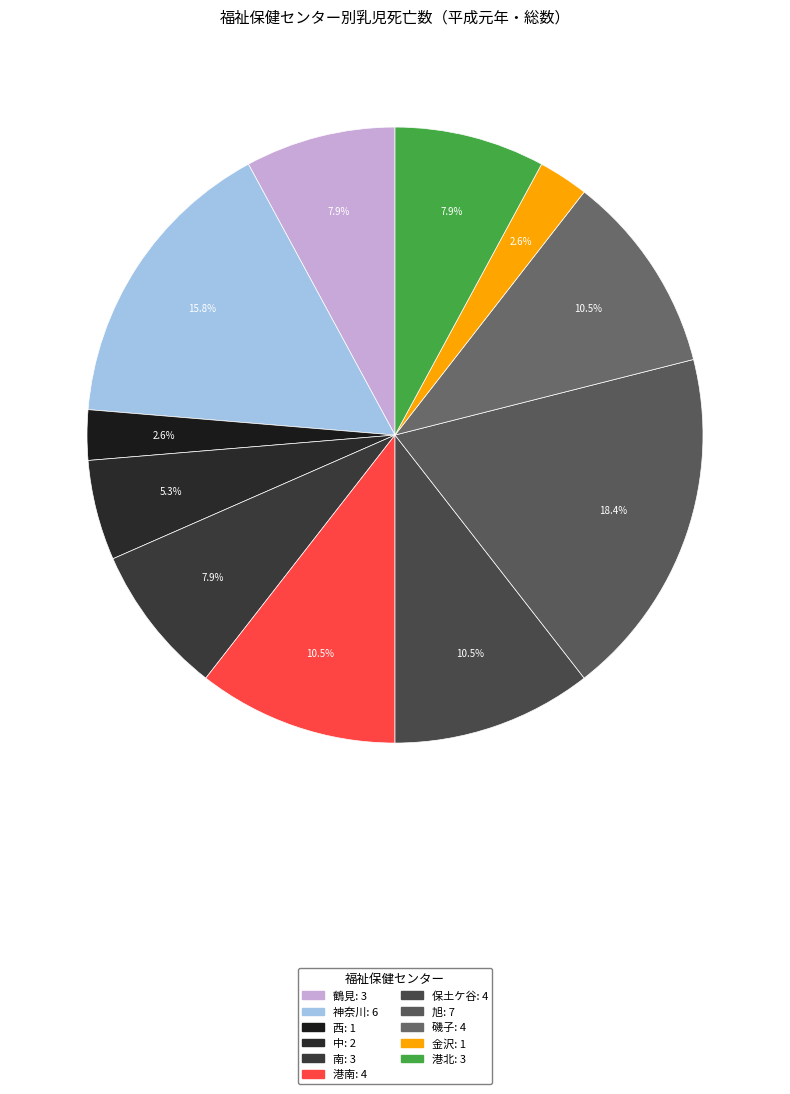

To the nearest percent, what is the average slice percentage?

9%